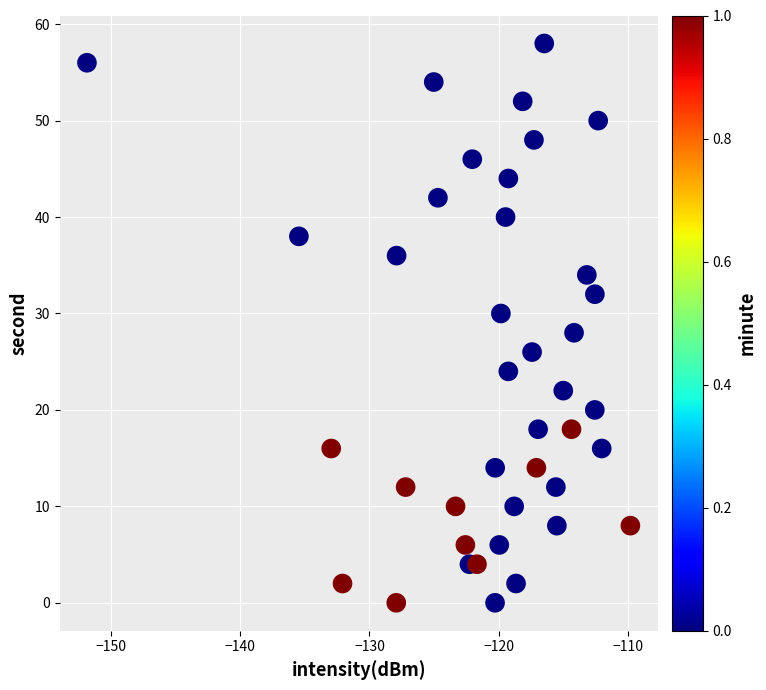

What is the range of Y values (max minus min)?

58